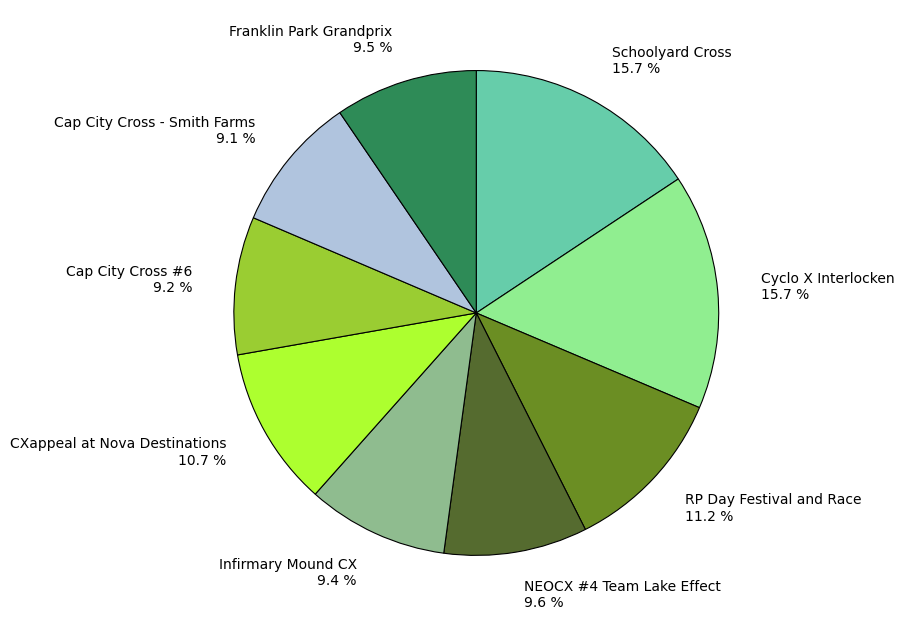

Approximately how many times larger is the value at CXappeal at Nova Destinations compared to Cap City Cross - Smith Farms?

1.2